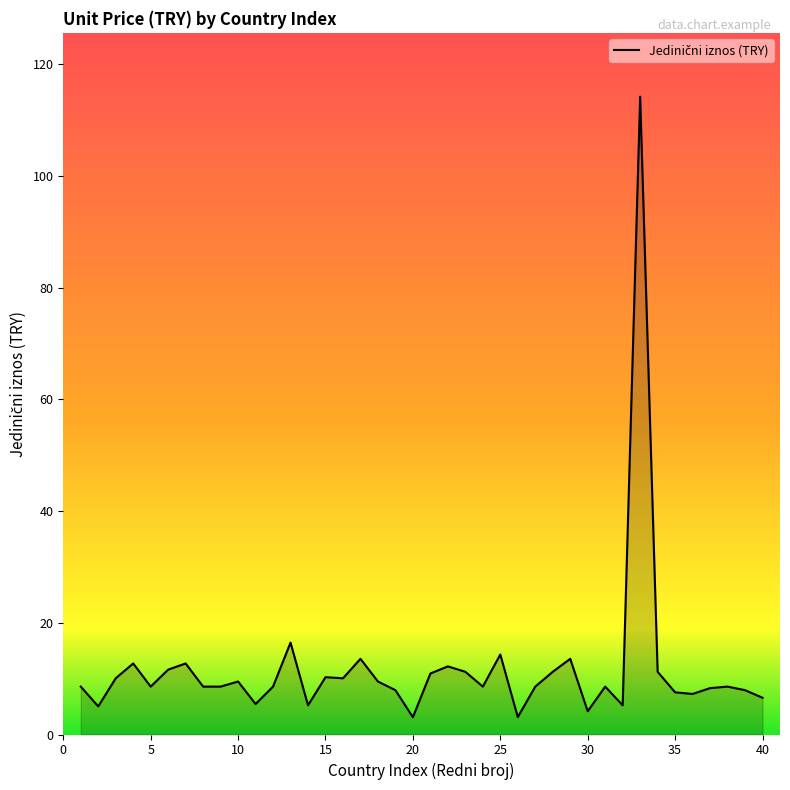

How many series are shown in this chart?

1